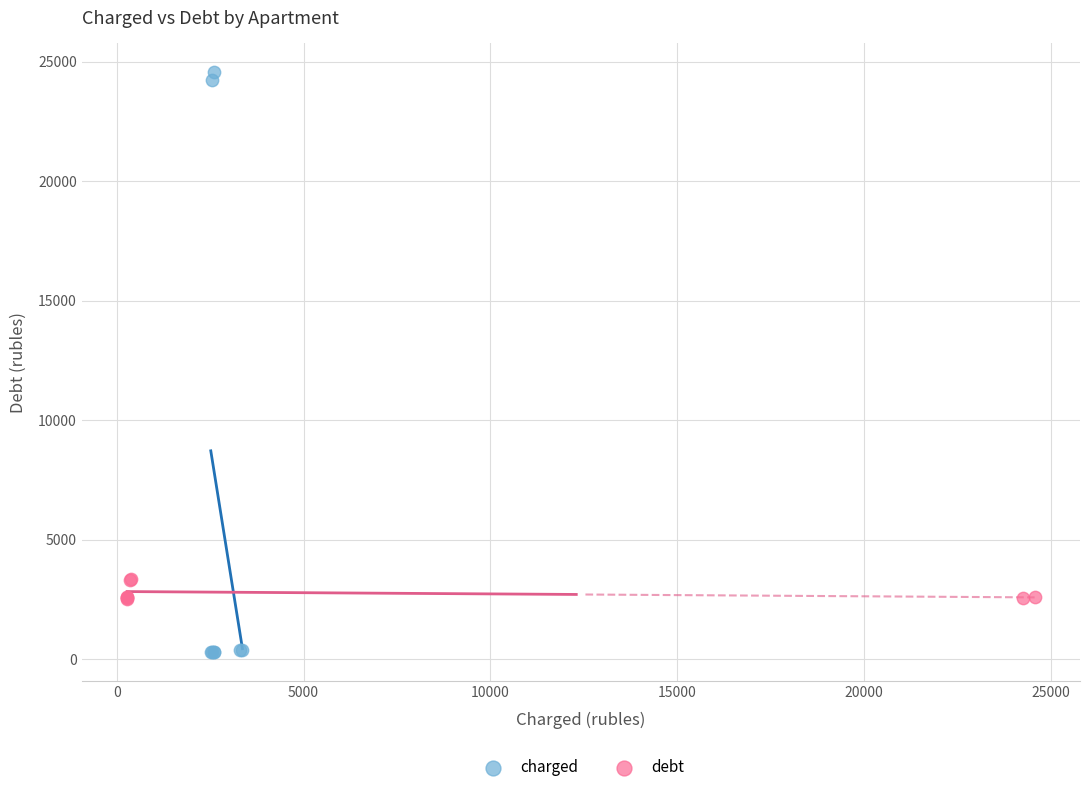

Which series contains the highest Y value?

charged